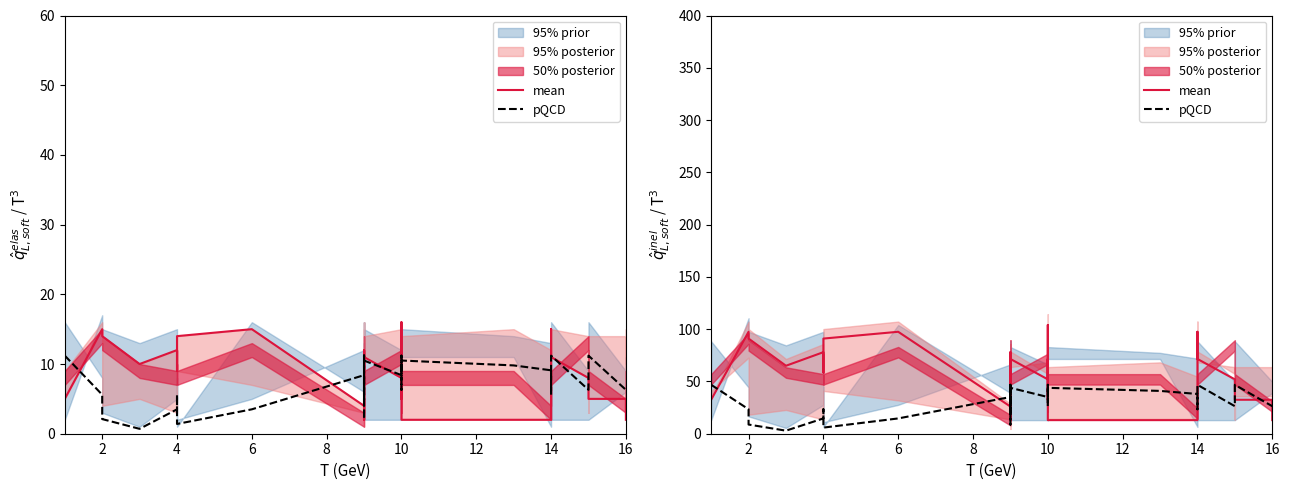

At how many categories does at least one series exceed 23?

39